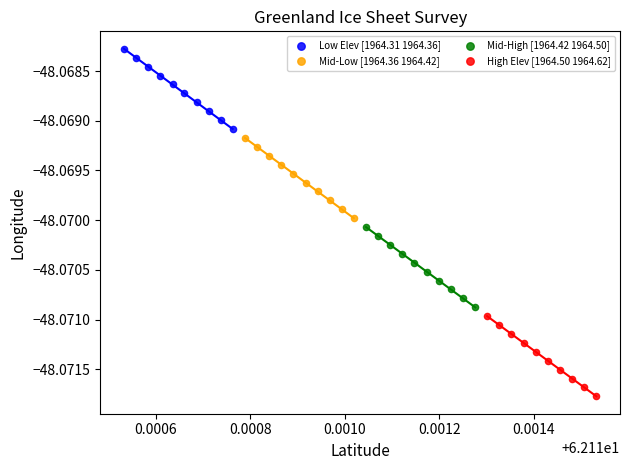

Which series has the widest spread of Y values?

Low Elev [1964.31 1964.36]